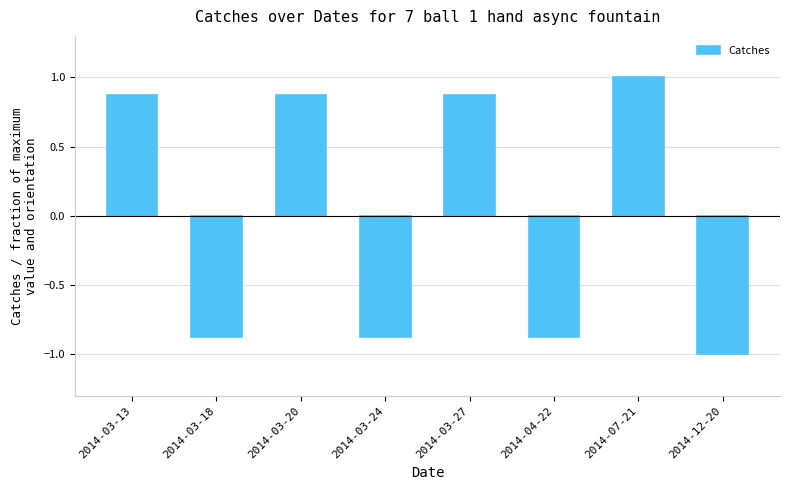

What is the label of the 5th bar from the right?

2014-03-24